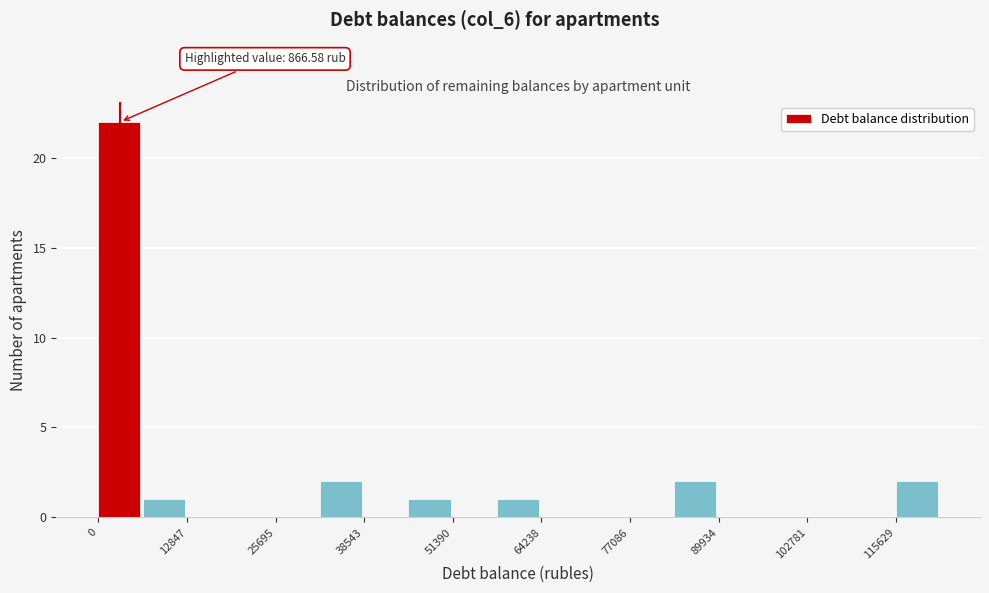

Read against the x-axis, roughly where is the centre of the tallest bar?

4000